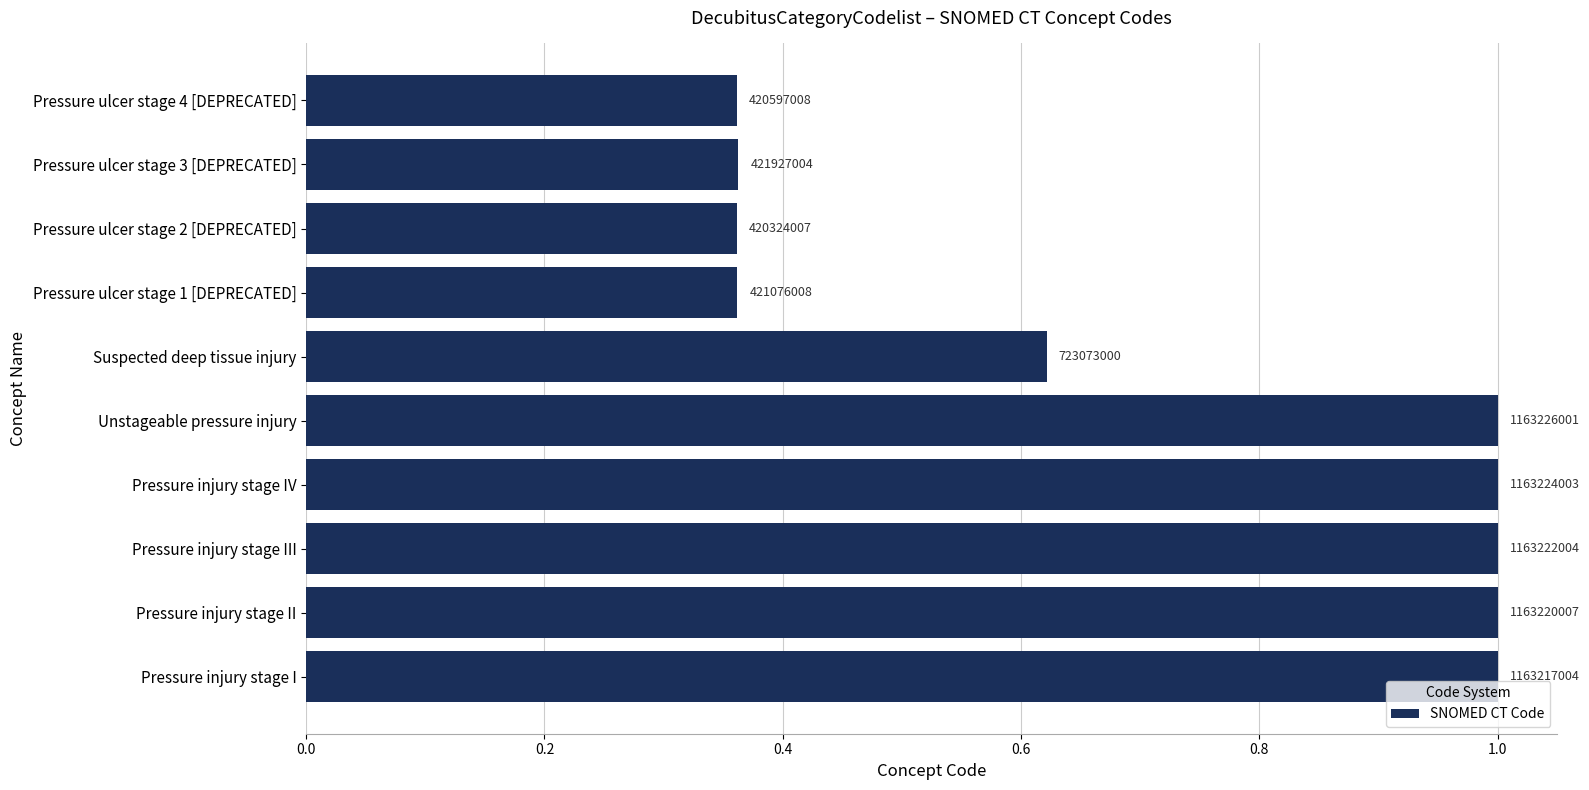

How many bars are there in total?

10